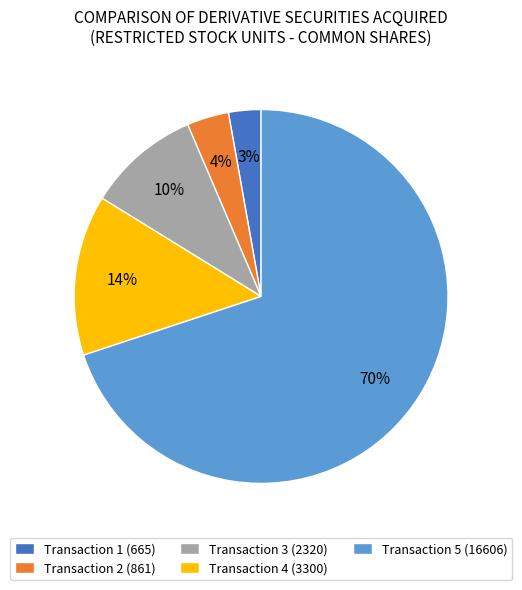

Which slice is the largest?

Transaction 5 (16606)